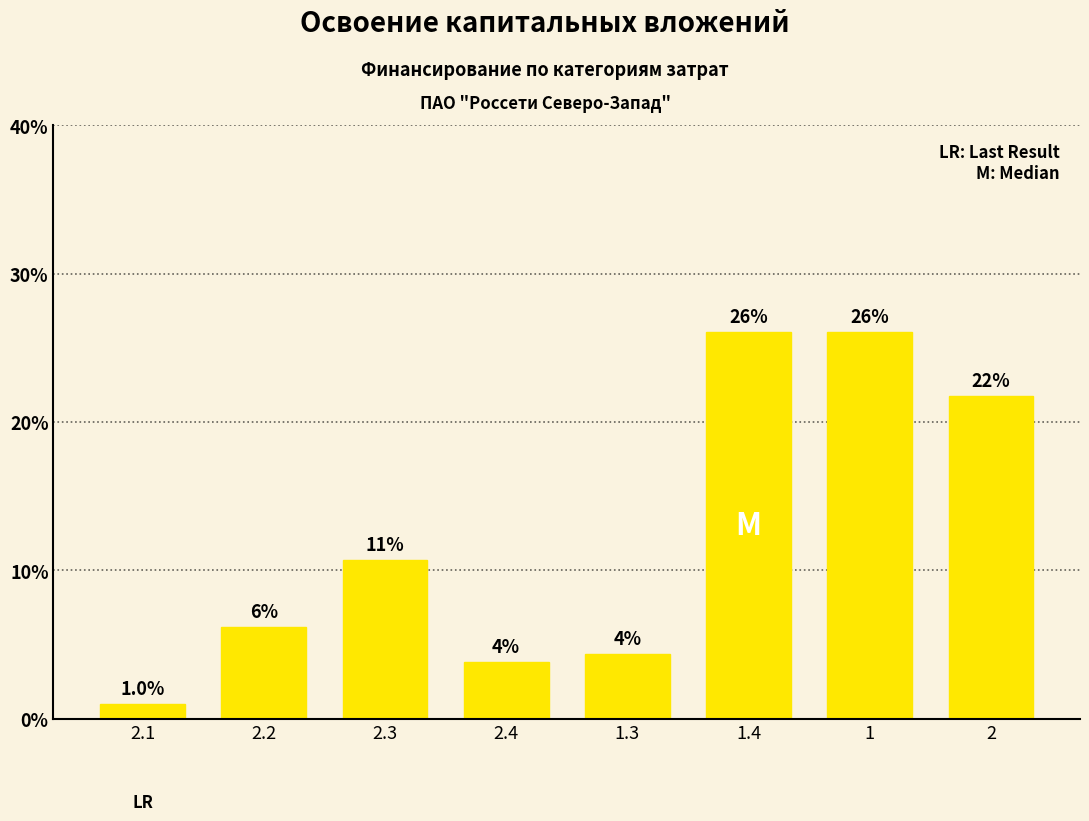

What is the label of the 1st bar from the left?

2.1